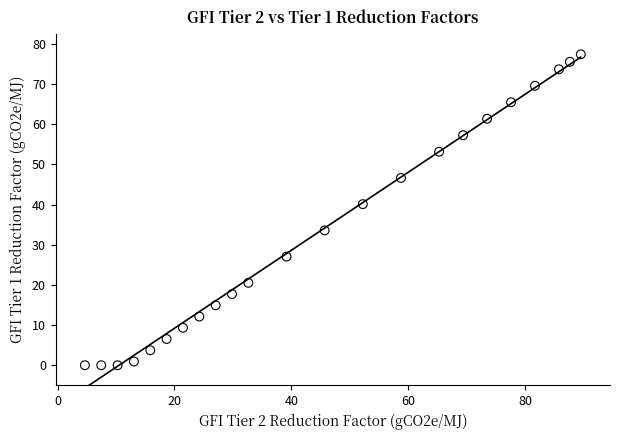

What Y value in the scatter plot is closest to 38?

40.1